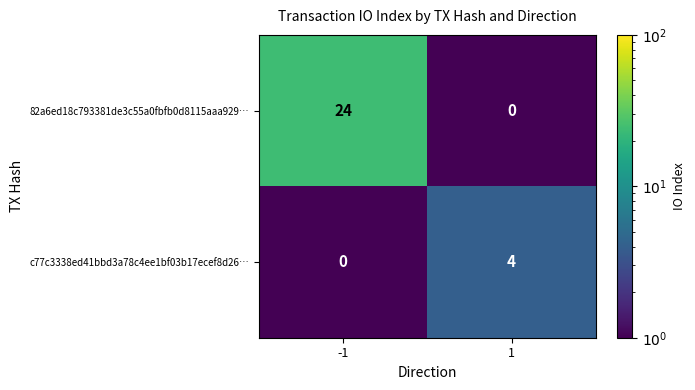

The 82a6ed18c793381de3c55a0fbfb0d8115aaa929… series shows 24 at -1. True or false?

True